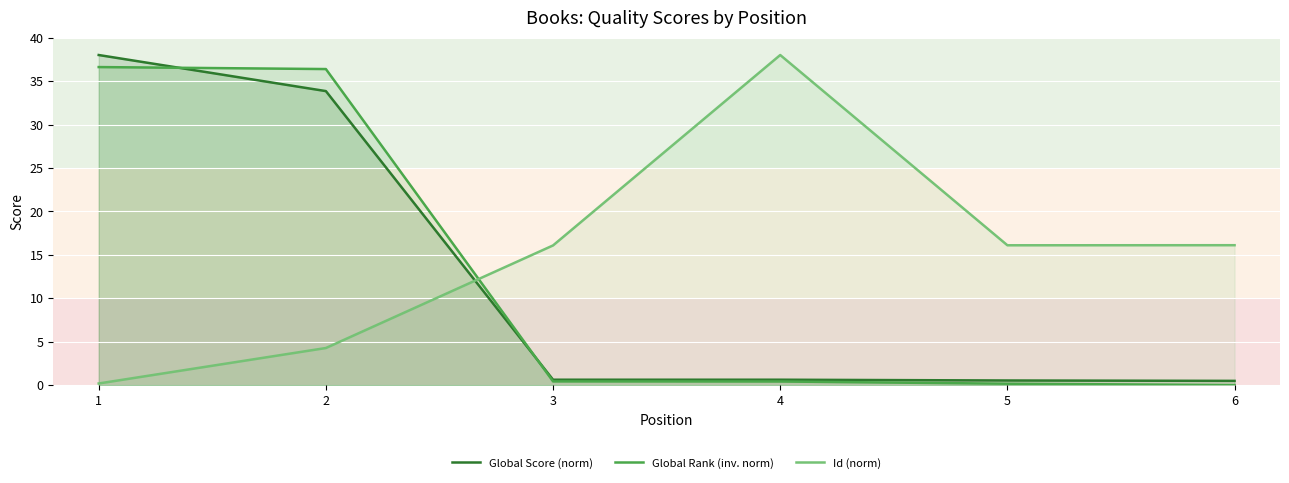

What is the greatest value displayed?

38.0